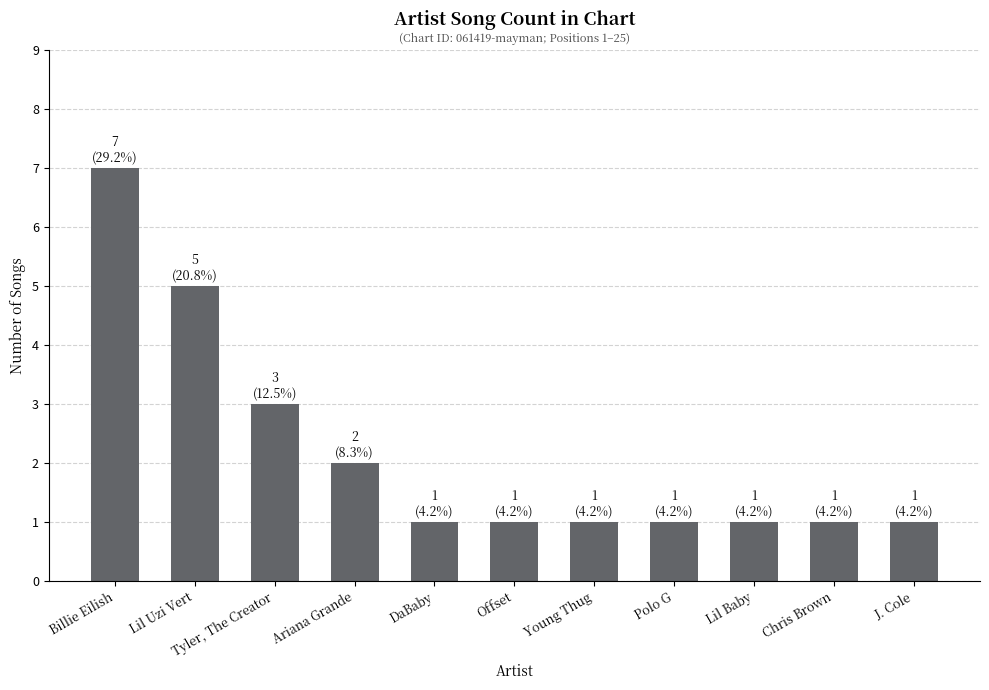

Count the number of data series in this chart.

1